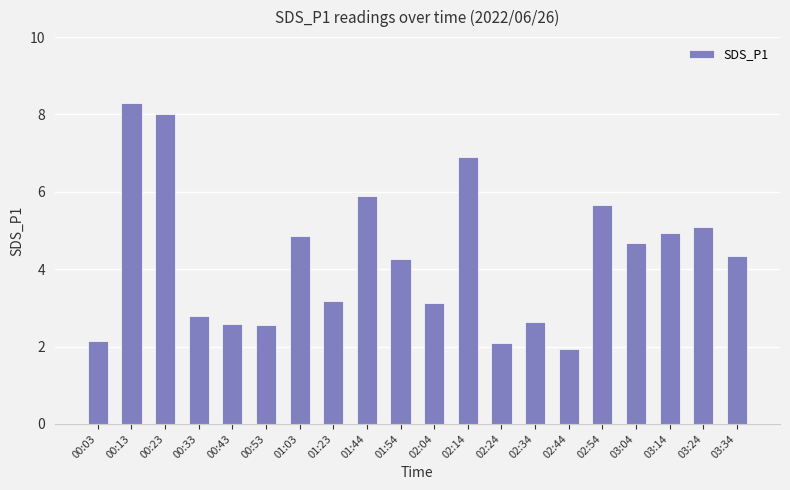

Where does the data first go above 4?

00:13